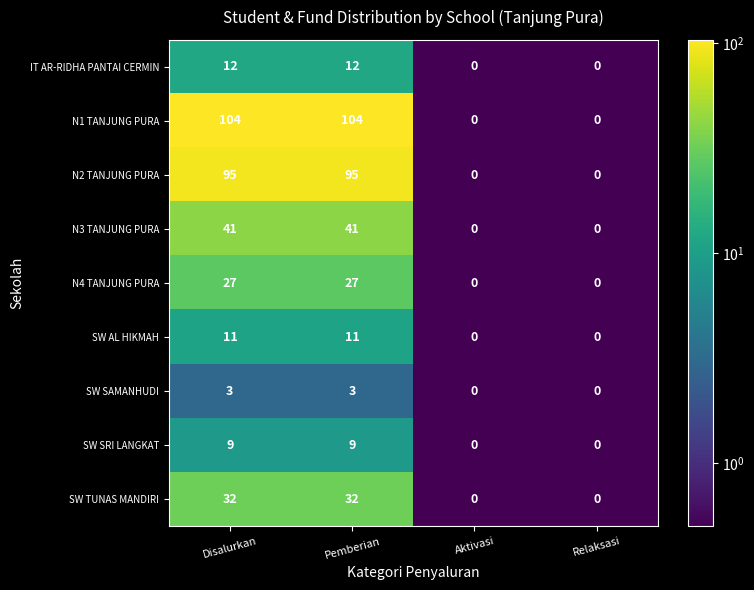

How many data points does each series have?

4